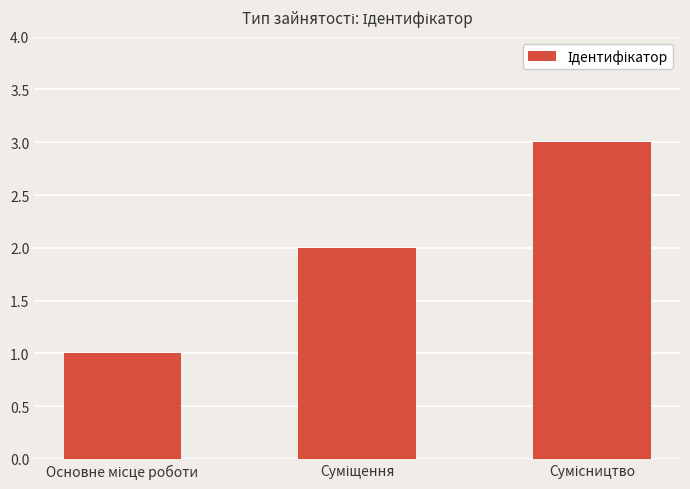

What is the difference between the maximum and minimum values?

2